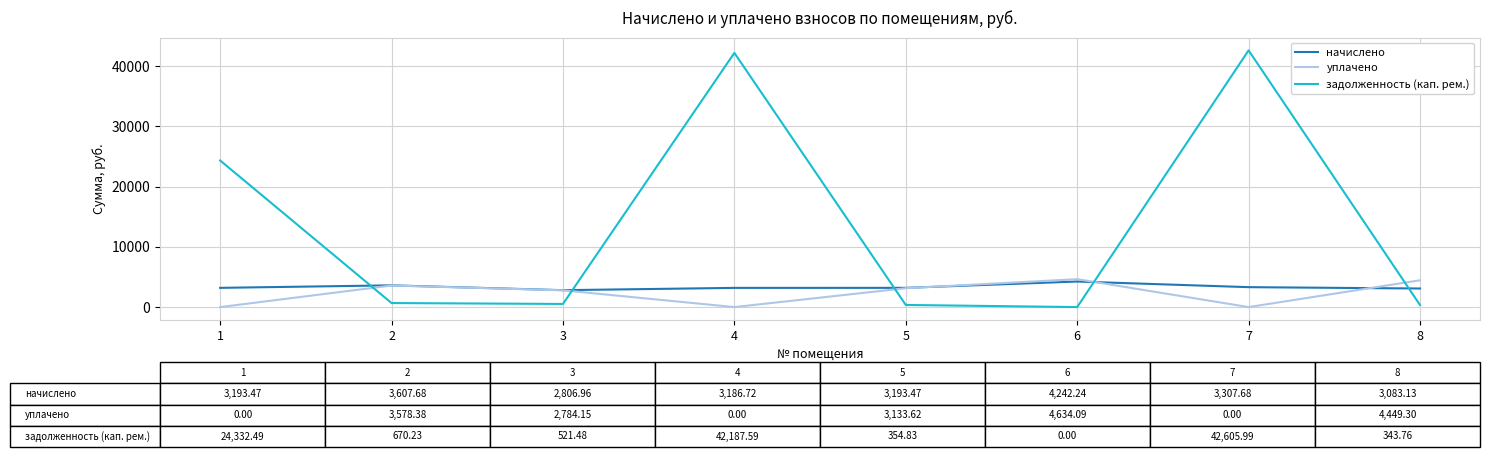

Is it true that начислено equals 2326.1 at 6?

False